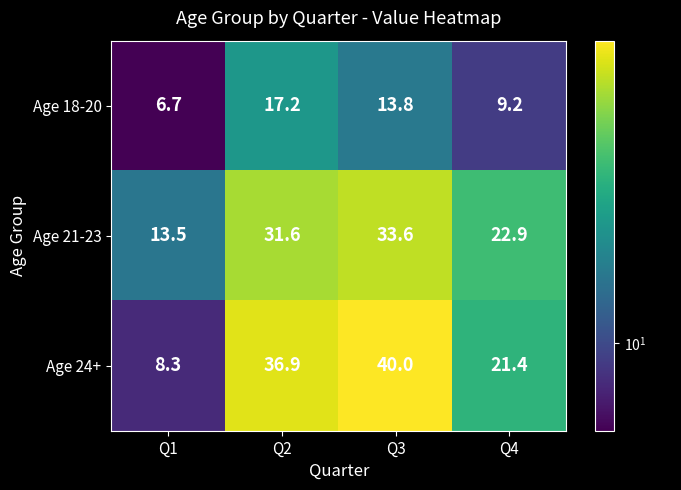

Between Q1 and Q3, which series saw the biggest shift?

Age 24+